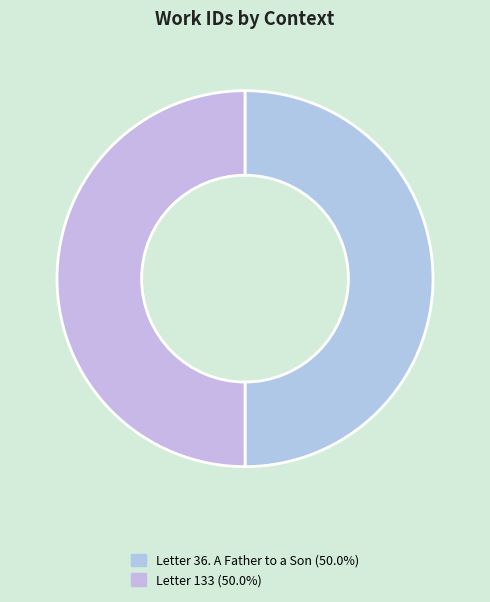

To the nearest percent, what percentage of the pie is Letter 133?

50%